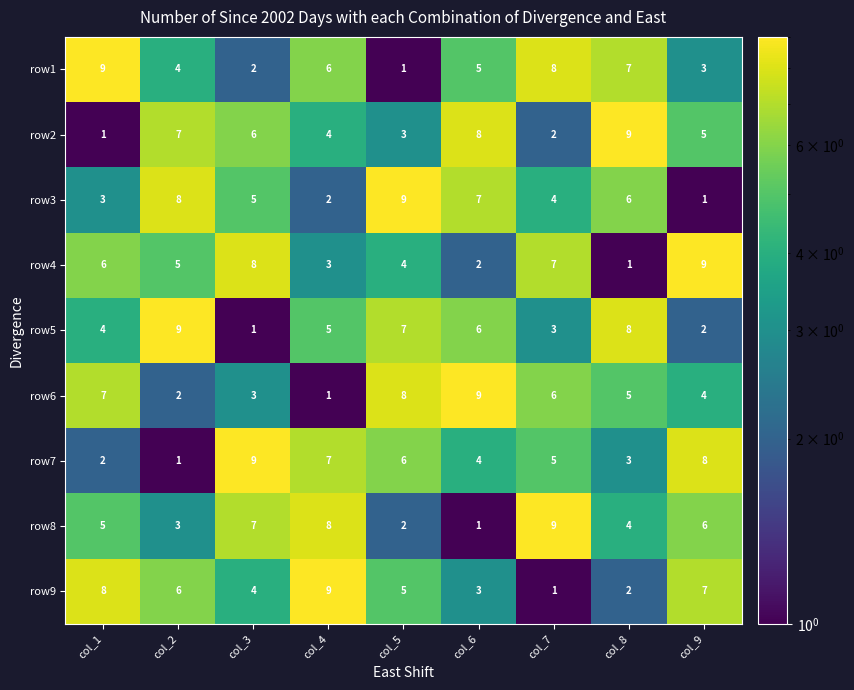

Where is row7 nearest to the value 5?

col_7